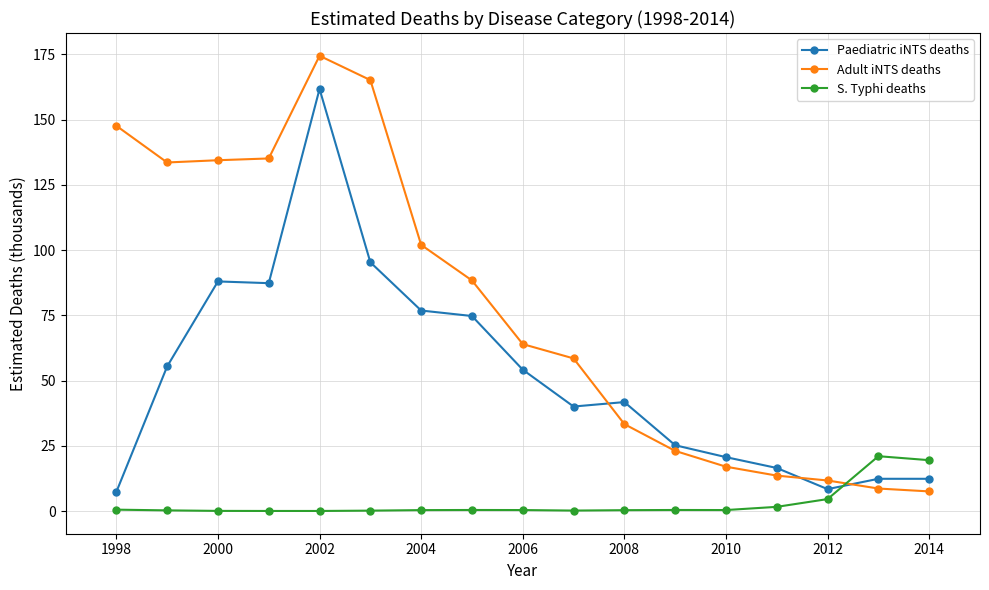

Rank the series by their average value, from lowest to highest.

S. Typhi deaths, Paediatric iNTS deaths, Adult iNTS deaths